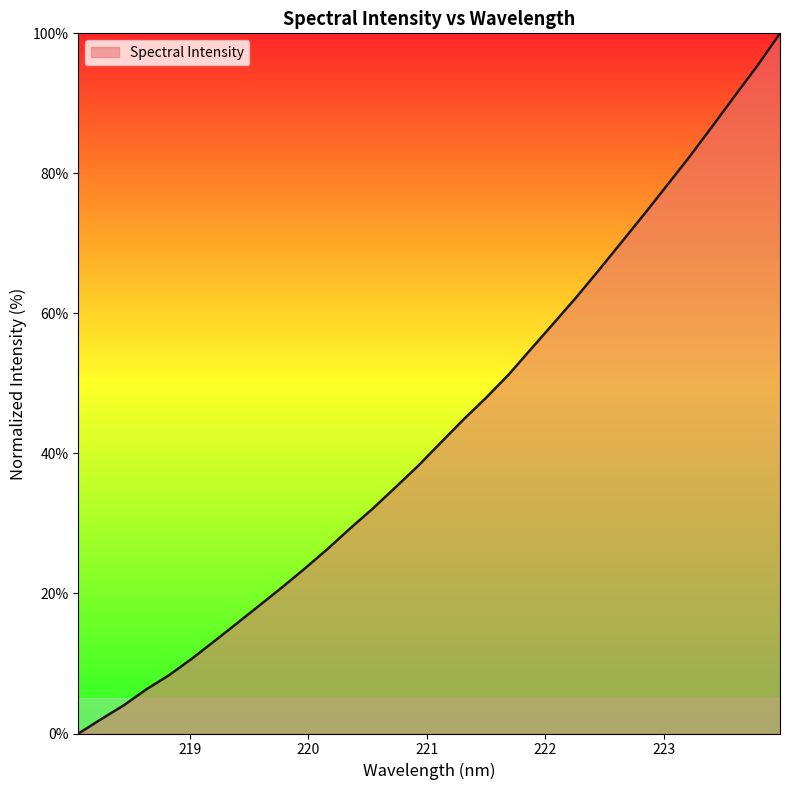

What is the difference between the maximum and minimum values?

100.0